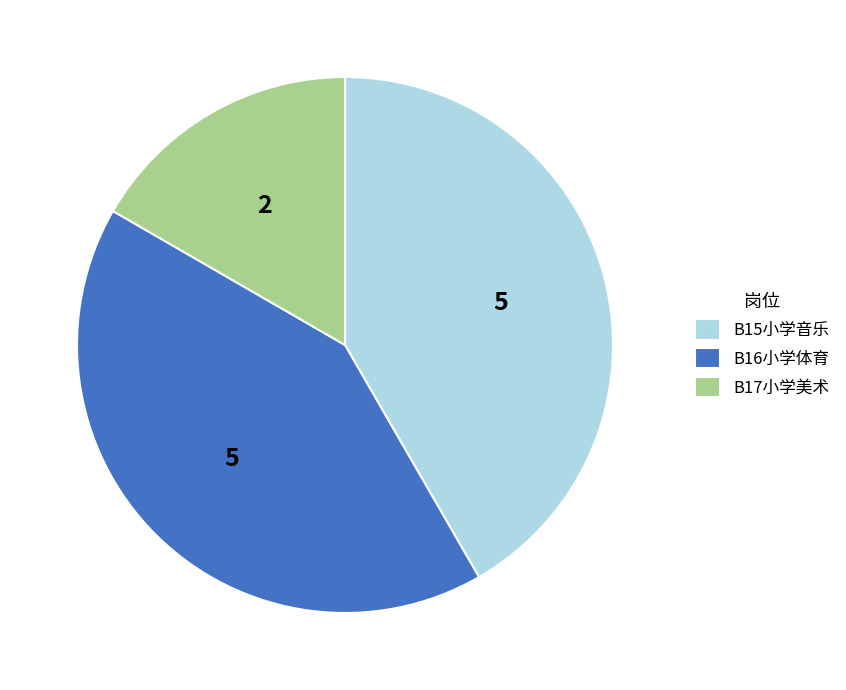

Is the sum of B17小学美术 and B16小学体育 greater than half?

Yes